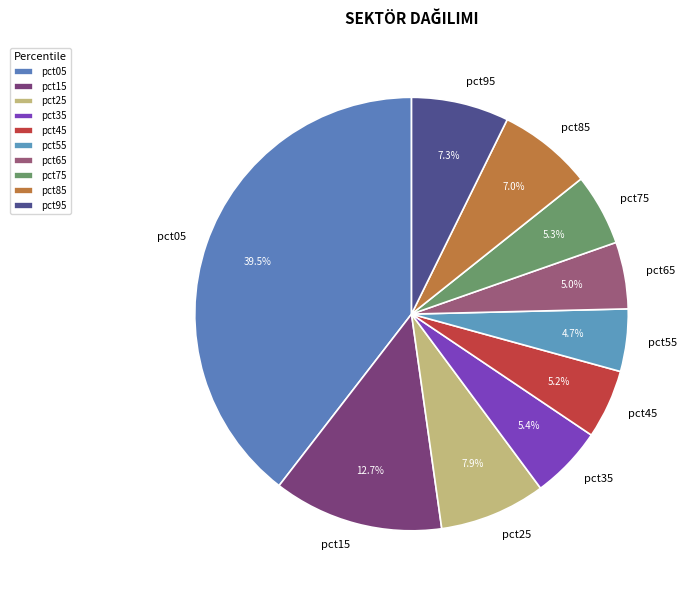

Count the number of slices in the pie.

10